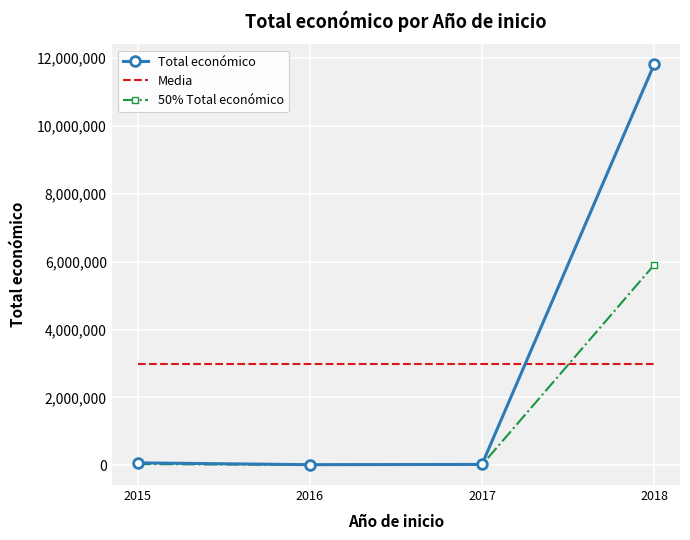

At which category is the sum across all series the highest?

2018